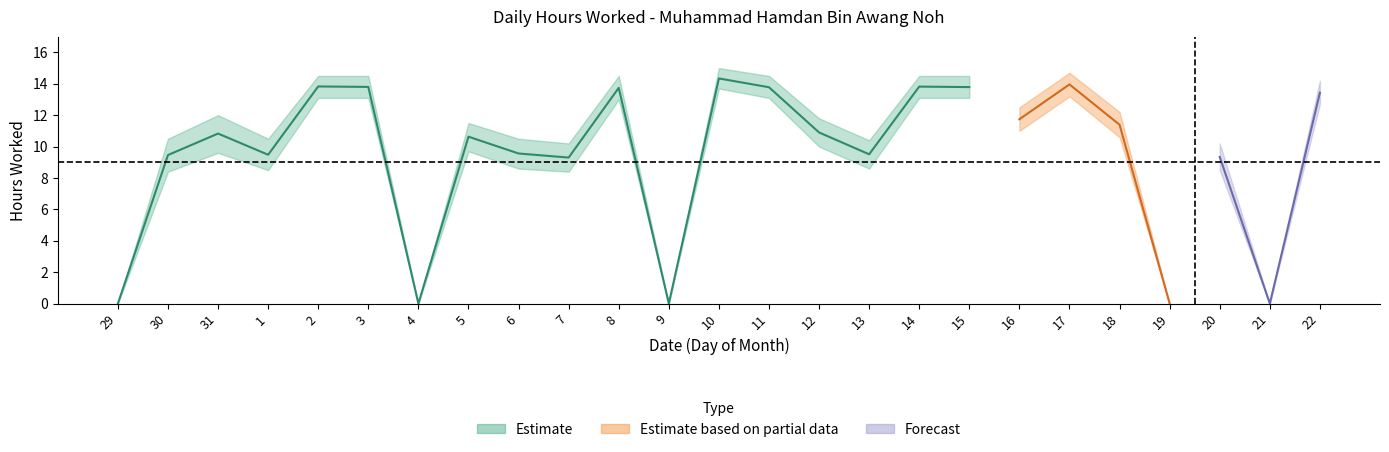

Is this an area chart (filled region under the line)?

No